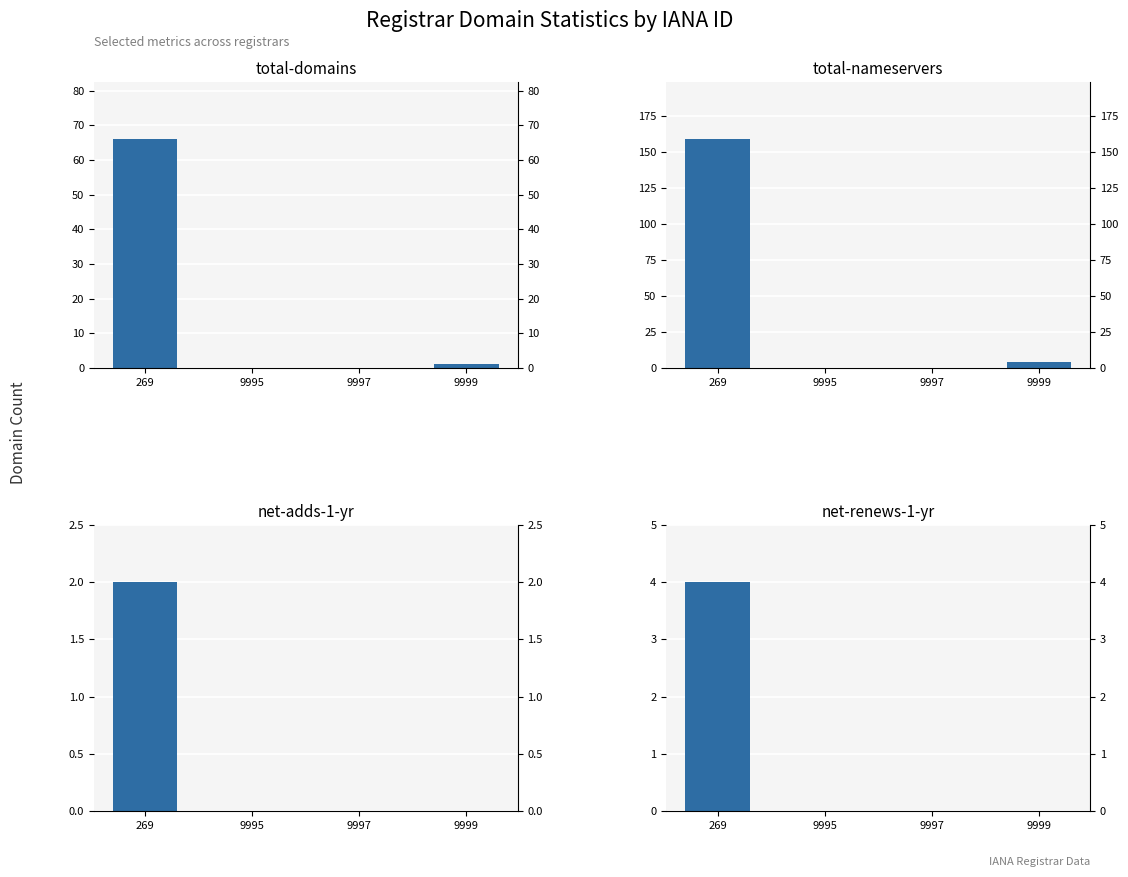

Reading right to left, list all the values displayed in this chart.

total-domains: 1	0	0	66
total-nameservers: 4	0	0	159
net-adds-1-yr: 0	0	0	2
net-renews-1-yr: 0	0	0	4